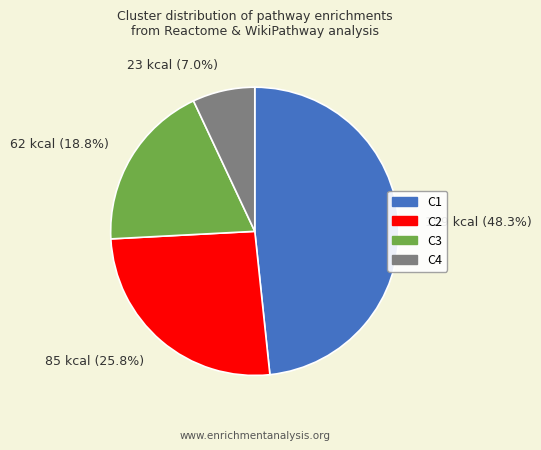

Is there a majority slice in this chart?

No